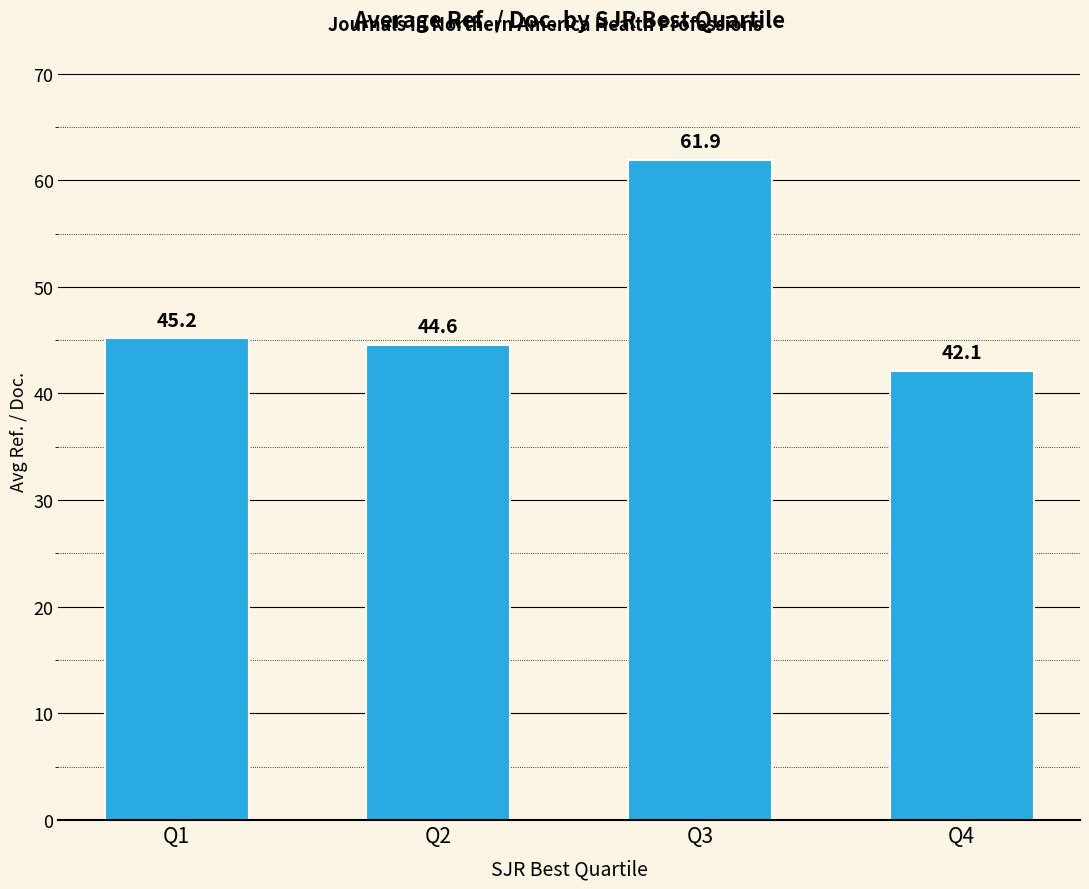

List the labels in order of value, largest first.

Q3, Q1, Q2, Q4